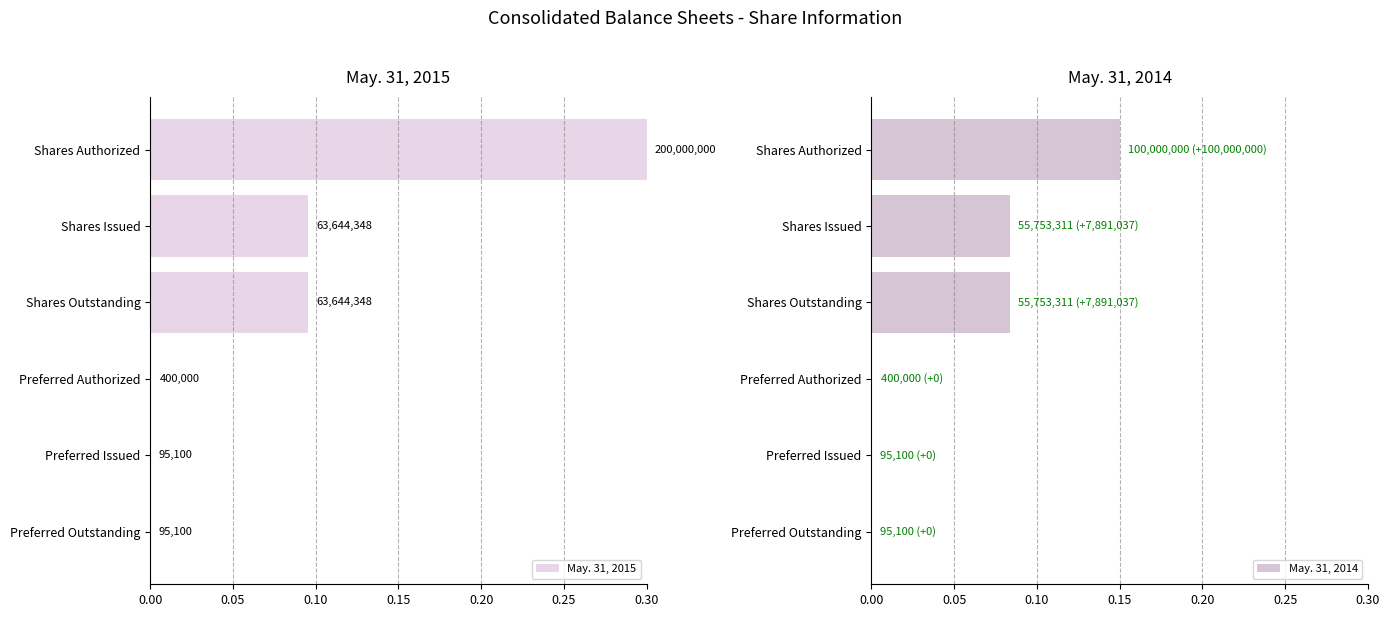

Reading left to right, what are all the values shown in this chart?

May. 31, 2015: 0.3	0.1	0.1	0.0	0.0	0.0
May. 31, 2014: 0.1	0.1	0.1	0.0	0.0	0.0